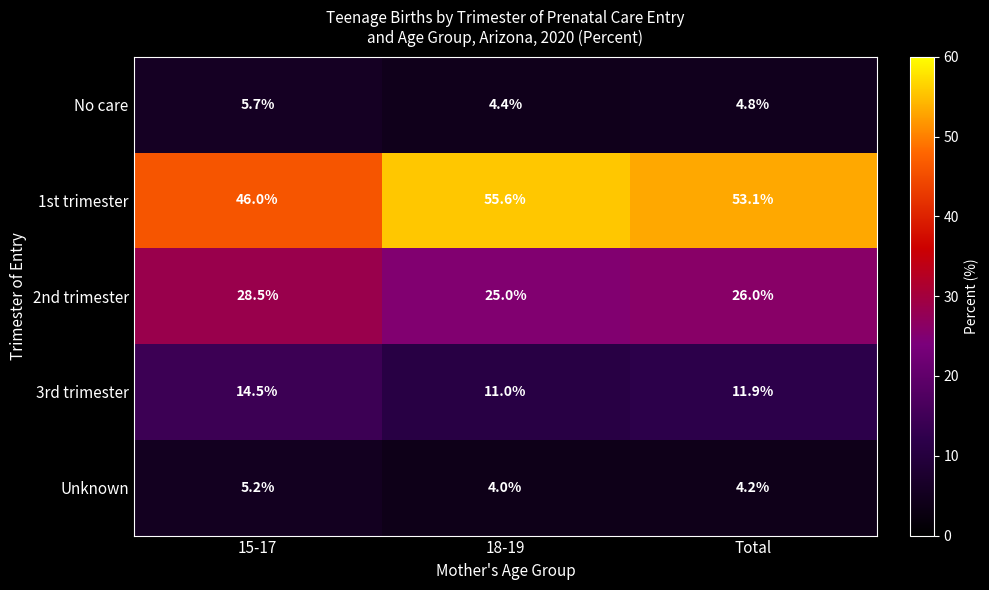

Read the 3rd trimester value at 18-19.

11.0